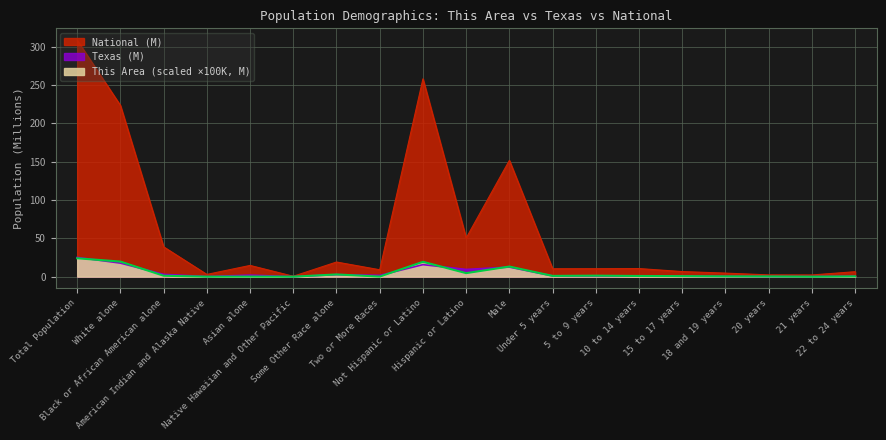

What is the label of the 4th point from the left?

American Indian and Alaska Native